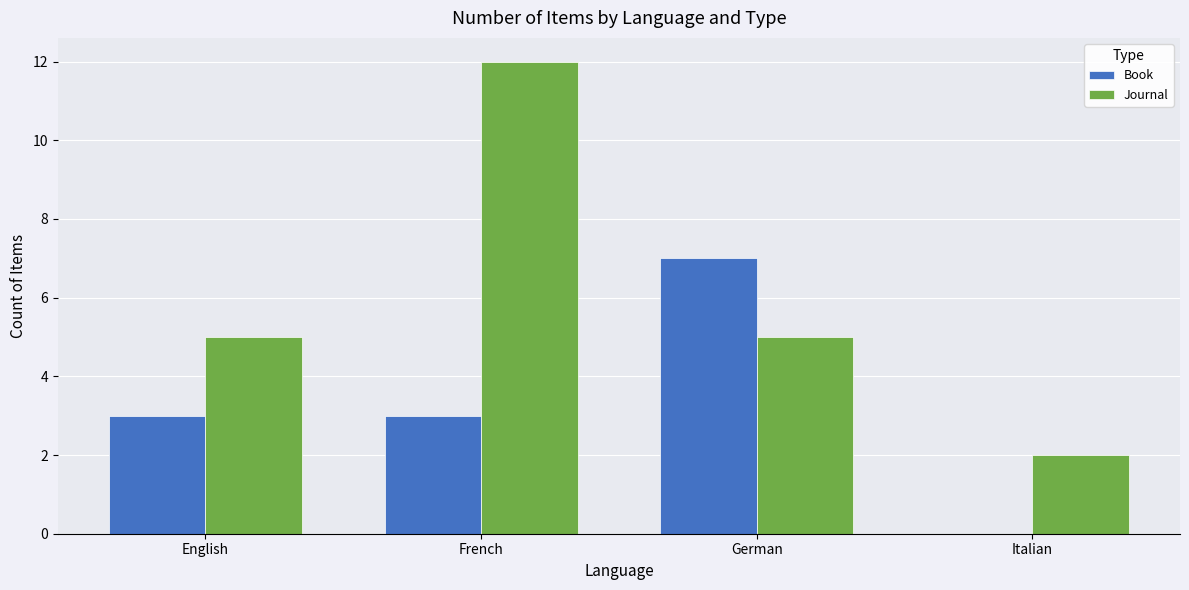

What are all the series names shown in the legend?

Book, Journal